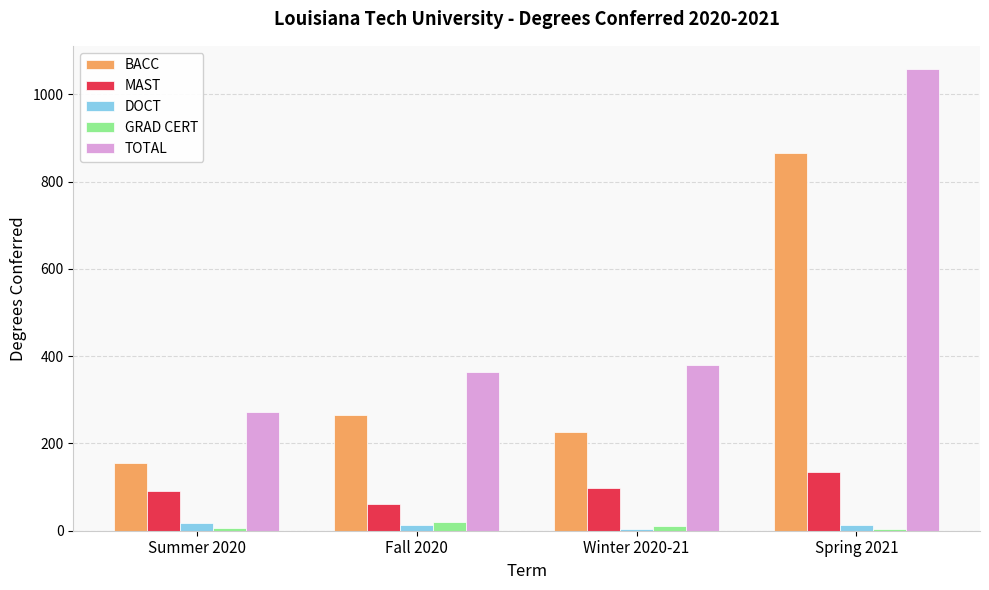

What is the maximum value for MAST?

135